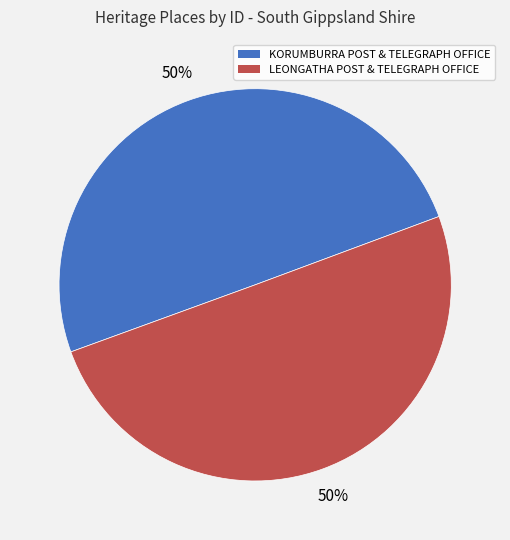

Do KORUMBURRA POST & TELEGRAPH OFFICE and LEONGATHA POST & TELEGRAPH OFFICE together represent more than half of the pie?

Yes